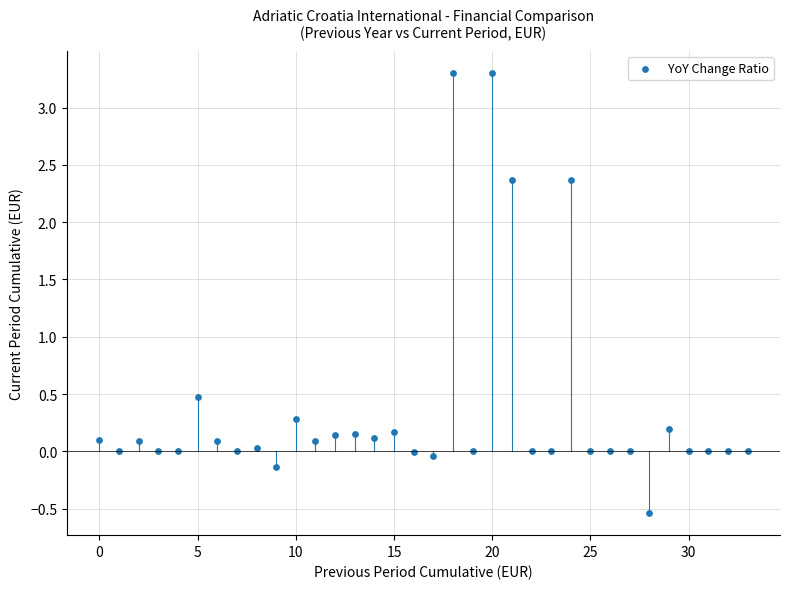

What is the range of Y values (max minus min)?

3.8